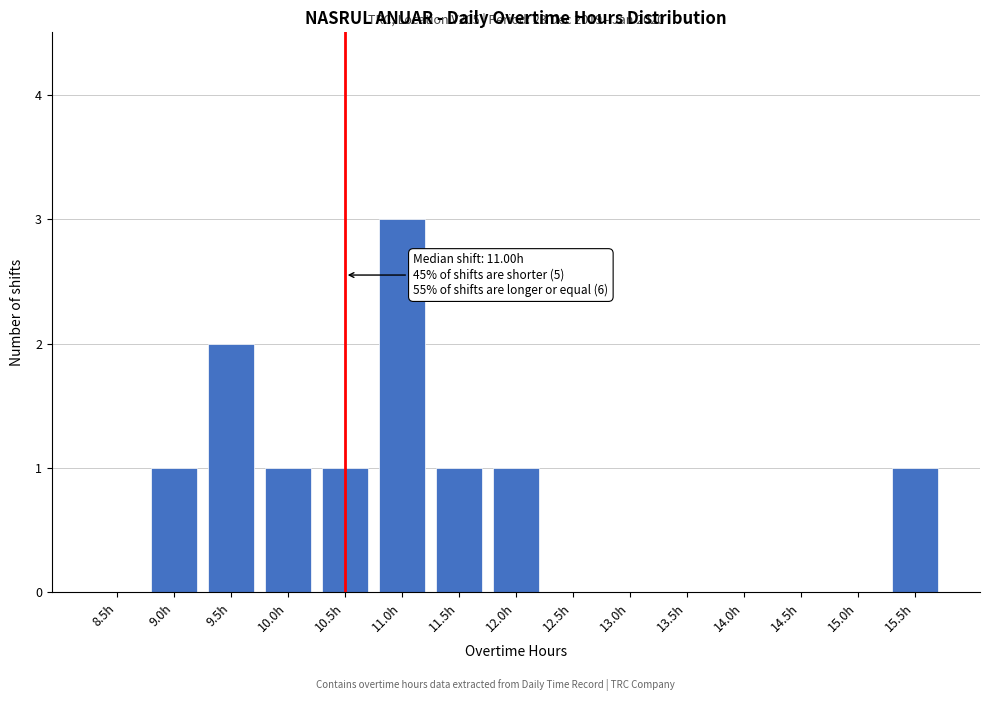

Reading left to right, list all the values displayed in this chart.

8.5h=0	9.0h=1	9.5h=2	10.0h=1	10.5h=1	11.0h=3	11.5h=1	12.0h=1	12.5h=0	13.0h=0	13.5h=0	14.0h=0	14.5h=0	15.0h=0	15.5h=1